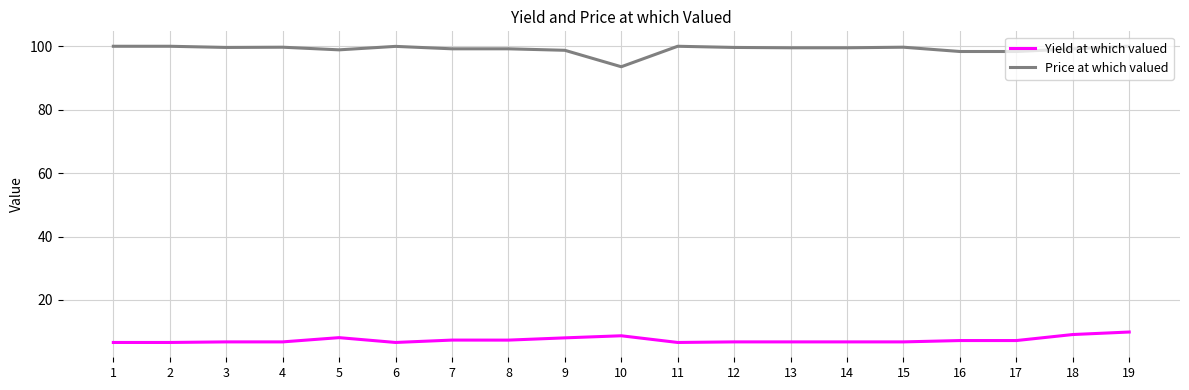

What are all the series names shown in the legend?

Yield at which valued, Price at which valued